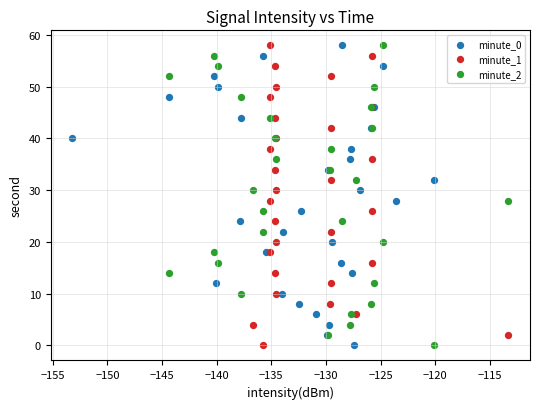

What are all the series names shown in the legend?

minute_0, minute_1, minute_2